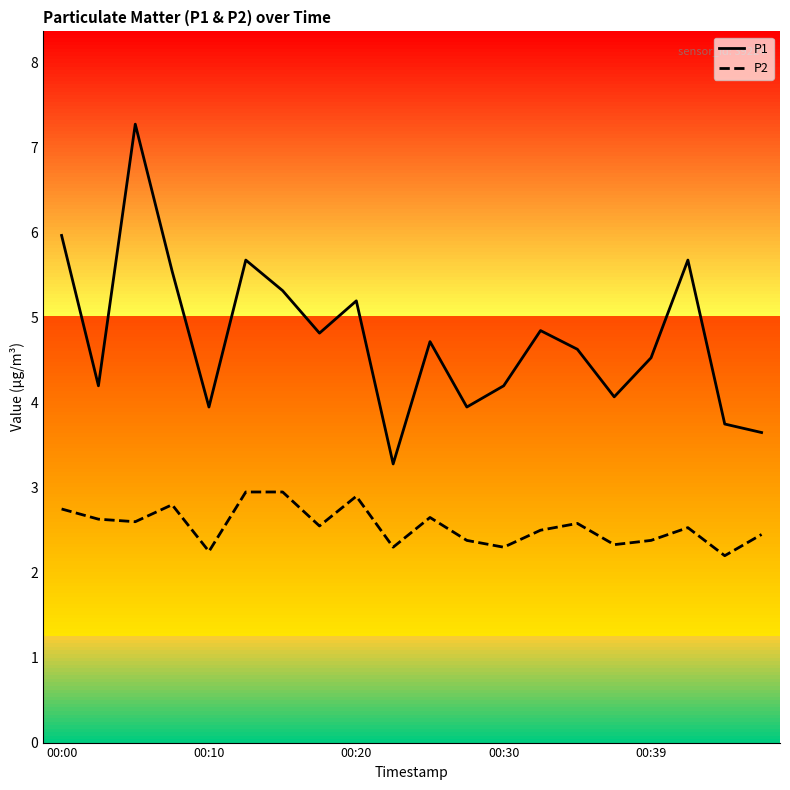

How many values in the P1 series are below 4?

5